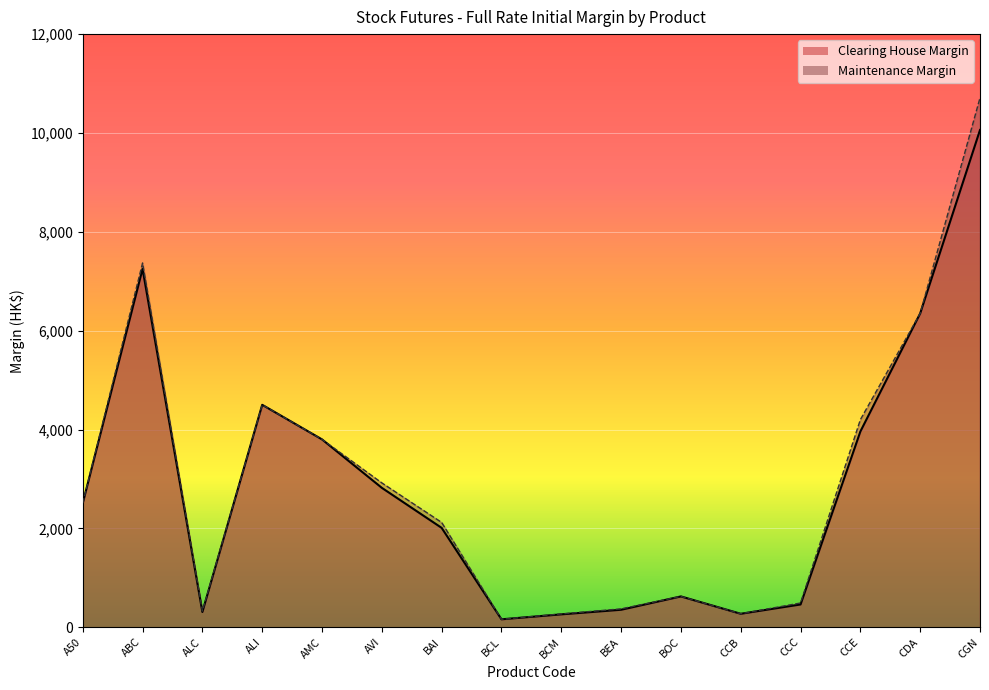

True or false: Maintenance Margin has a value of 2920 at AVI.

True